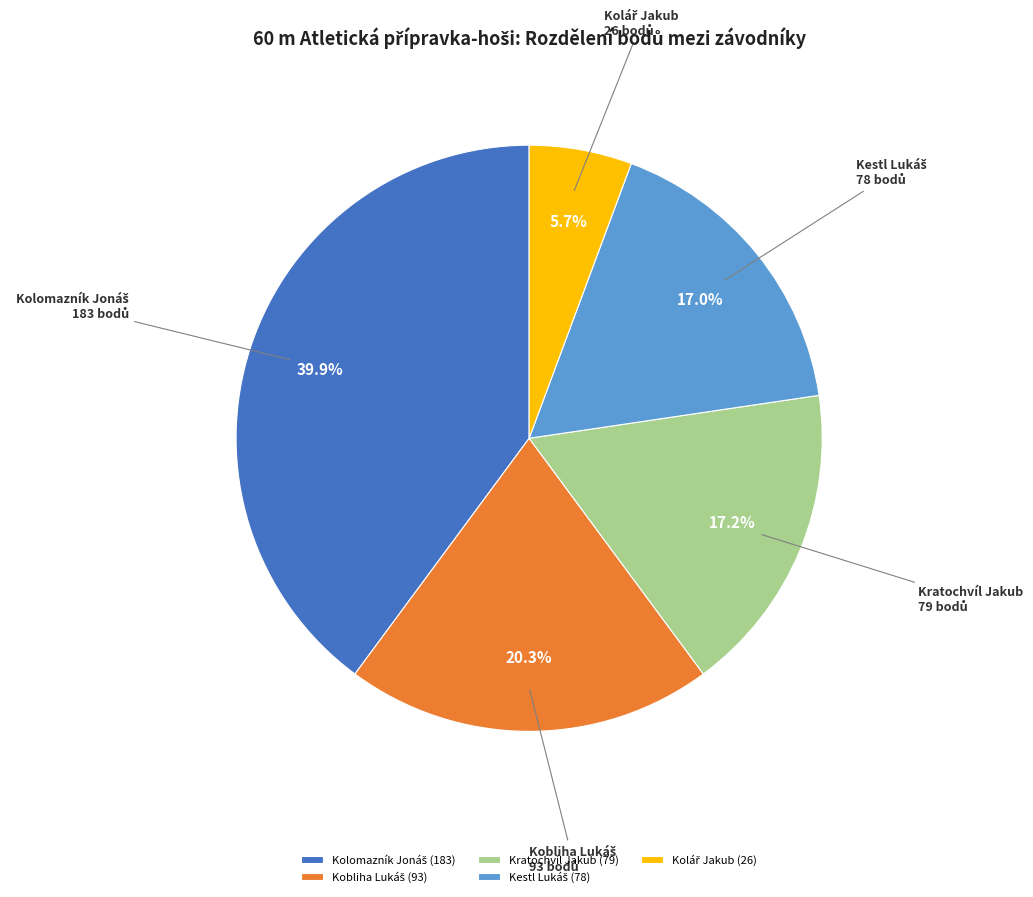

Is there a majority slice in this chart?

No